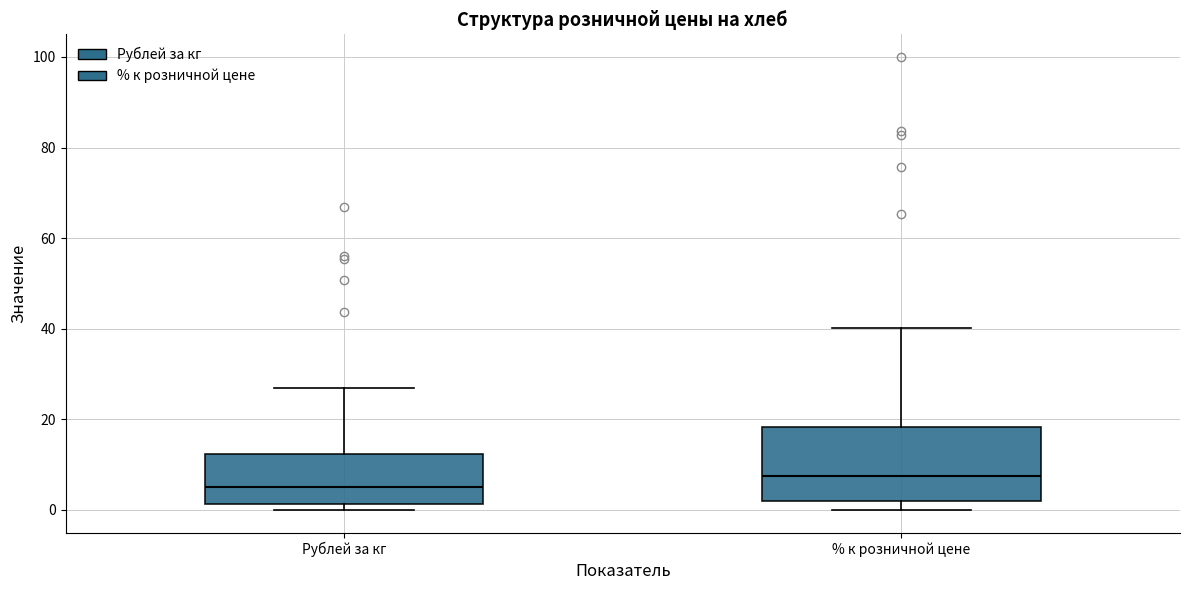

Which box is the tallest, from its lower edge to its upper edge?

% к розничной цене